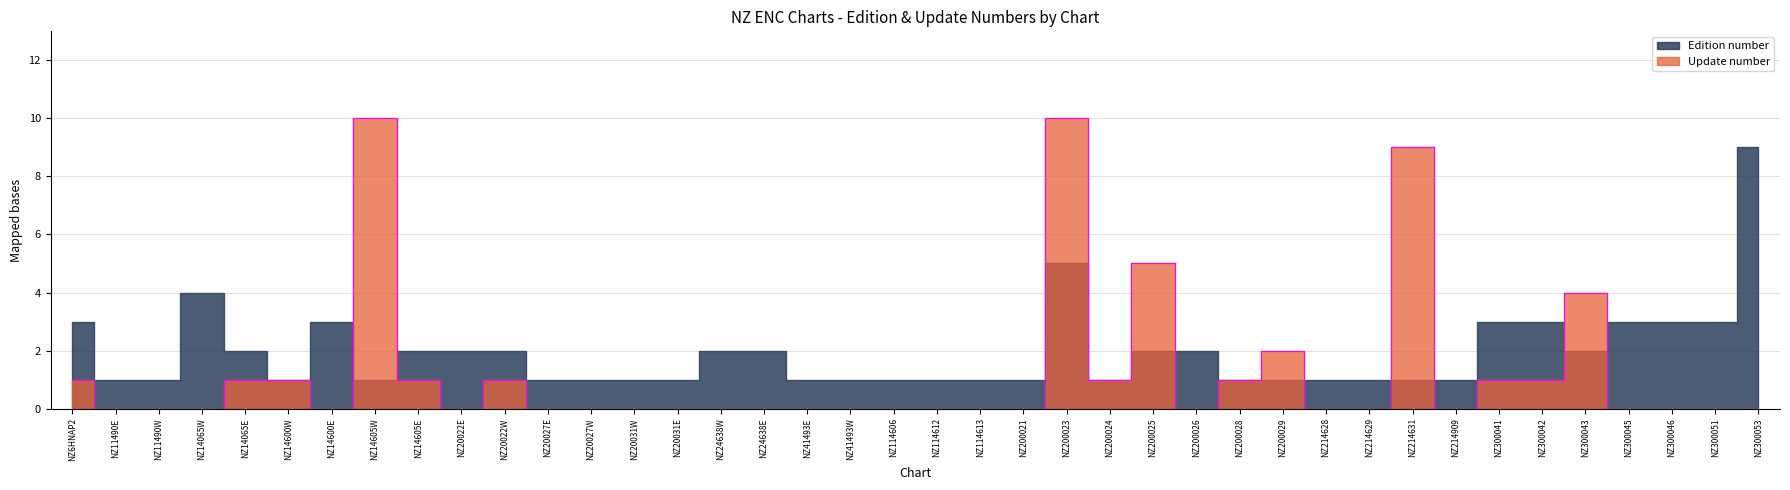

Where is the first local minimum?

NZ14600E